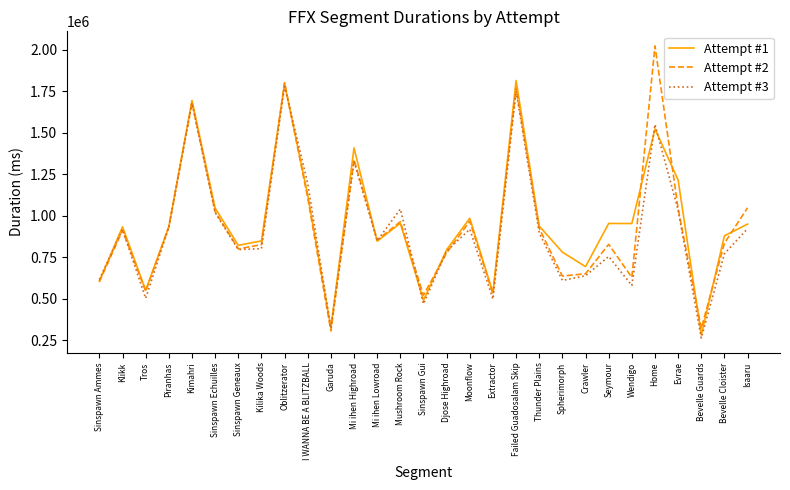

What position from the left is Moonflow?

17